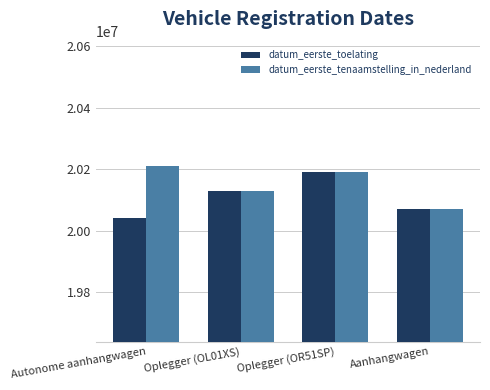

Which series changed the most between Autonome aanhangwagen and Aanhangwagen?

datum_eerste_tenaamstelling_in_nederland